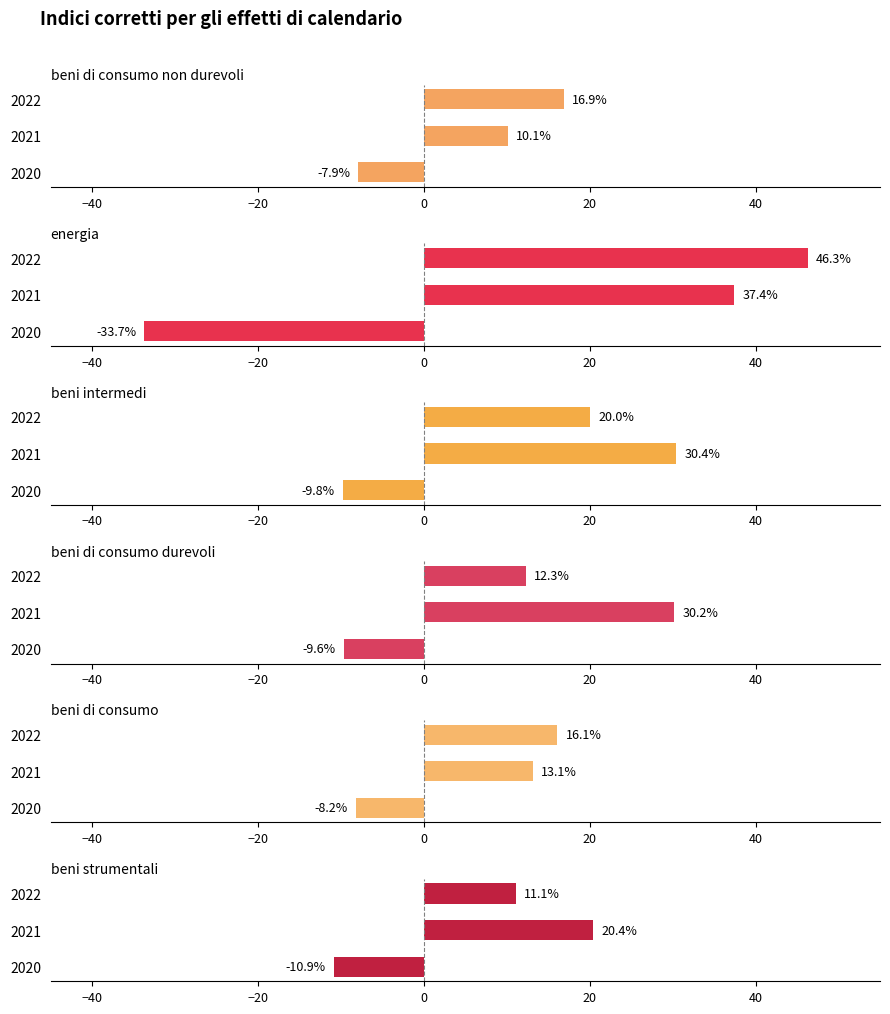

What is the minimum value for beni di consumo durevoli?

-9.6